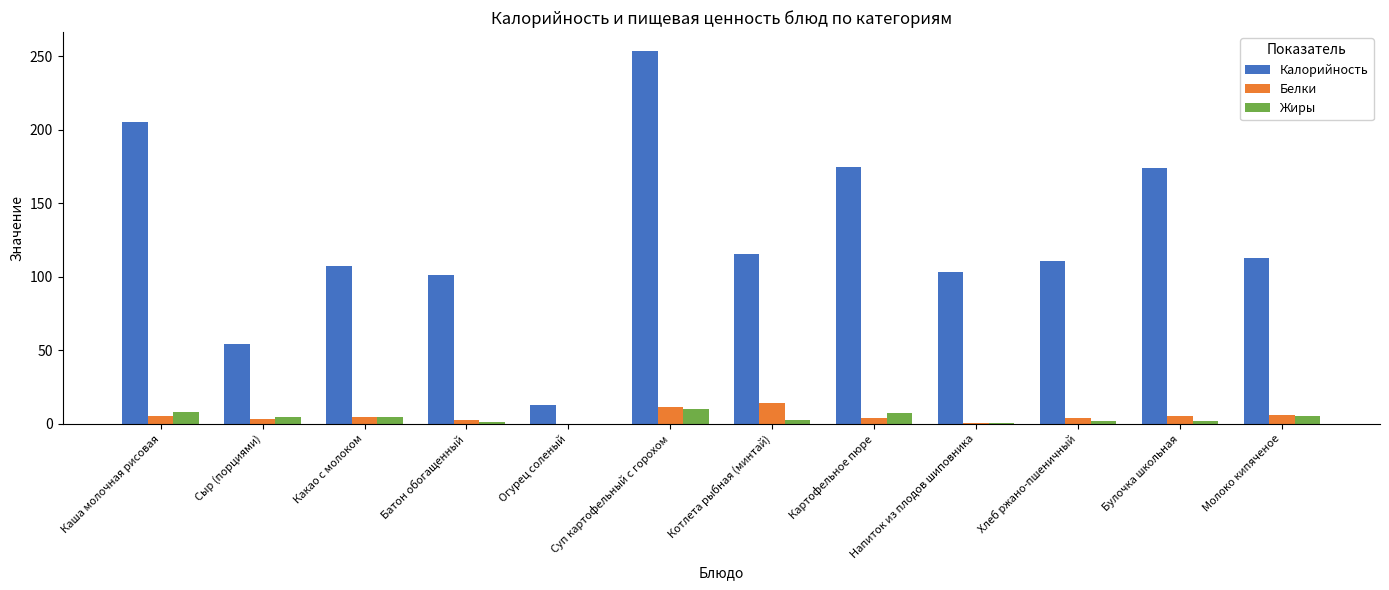

What is the total value across all series at Сыр (порциями)?

62.4